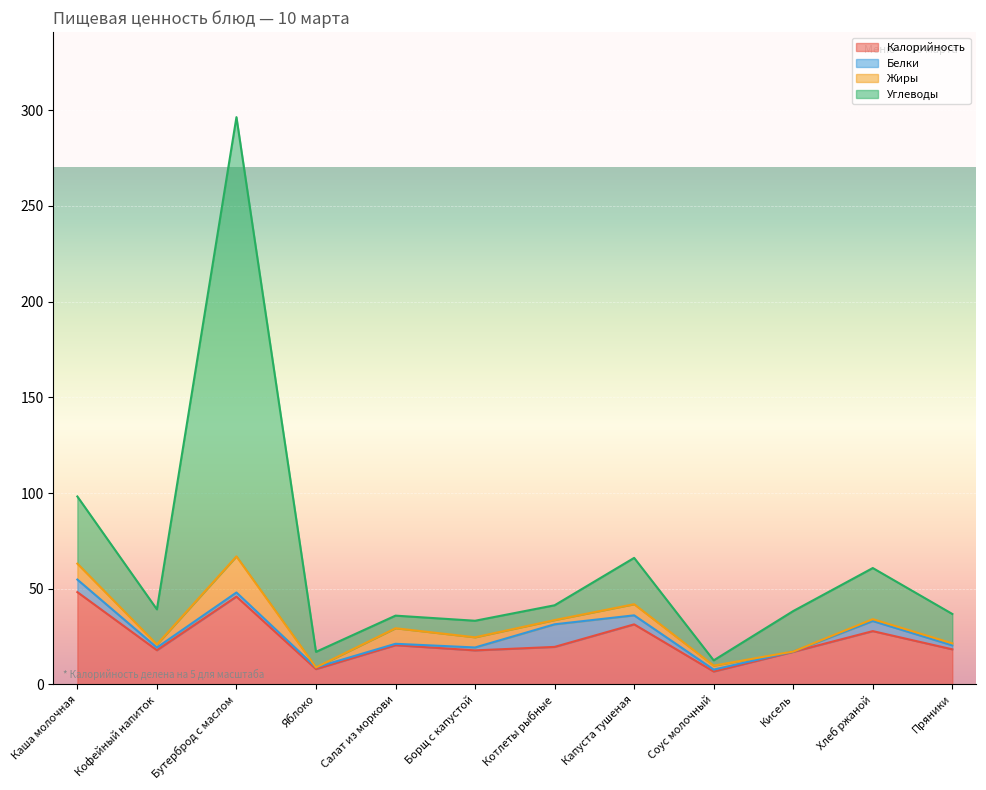

True or false: Углеводы and Калорийность intersect in this chart.

False